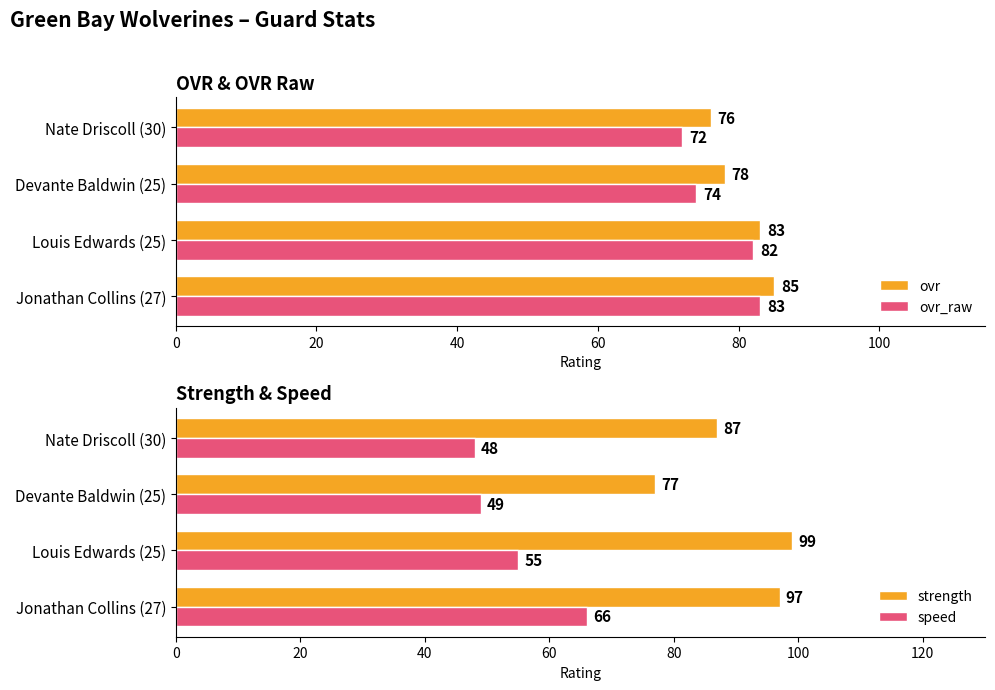

What is the maximum value shown in the chart?

99